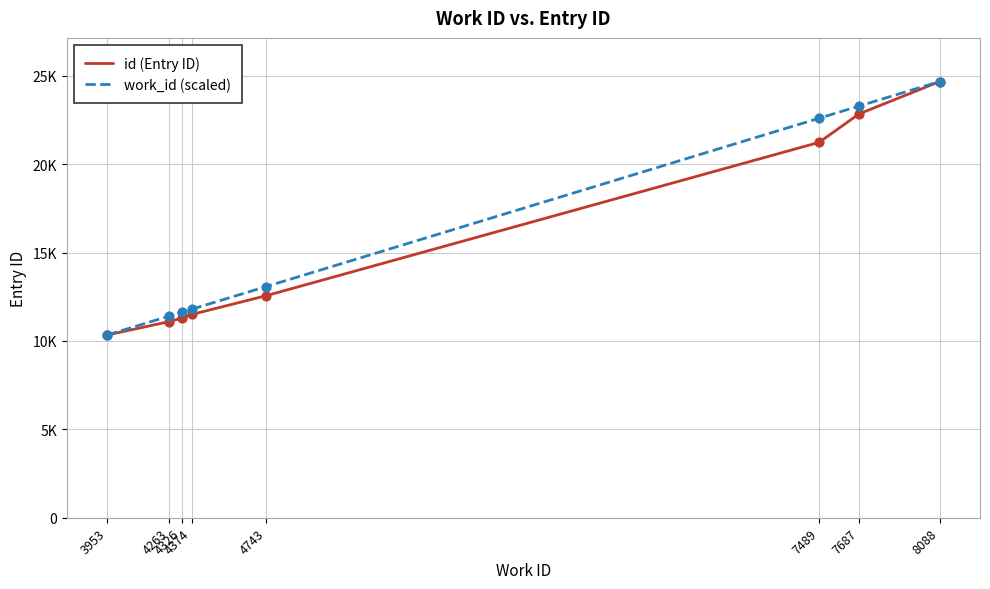

Which series has the largest total across all categories?

work_id (scaled)